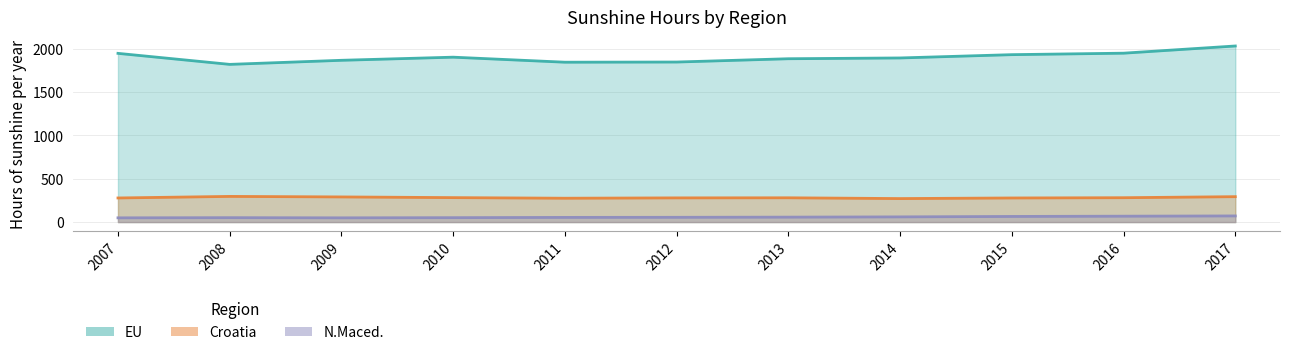

What is the value of the Croatia point at the 4th from the left?

282